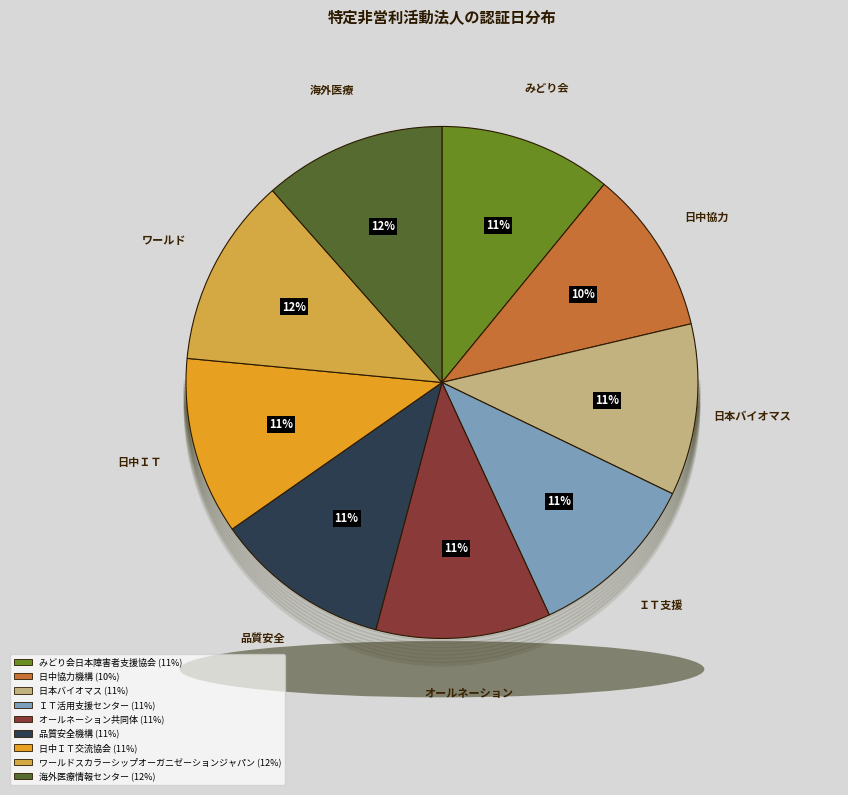

To the nearest percent, what is the difference between the largest and smallest slice percentages?

2%